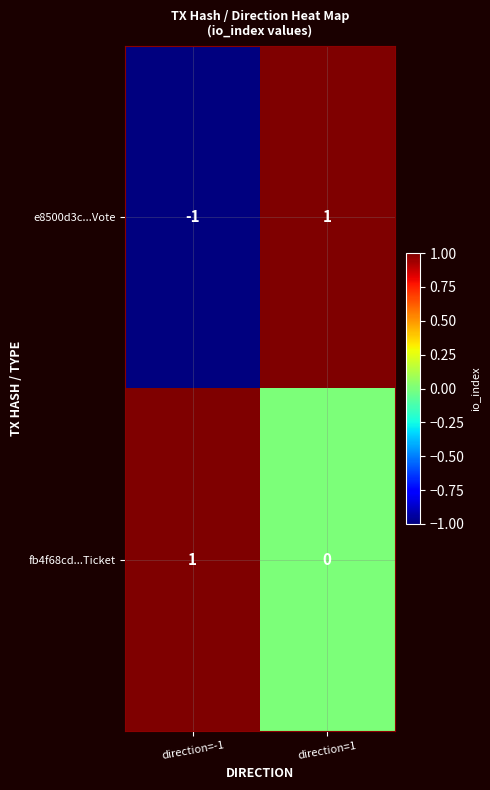

Which category has the lowest value in the fb4f68cd...Ticket series?

direction=1